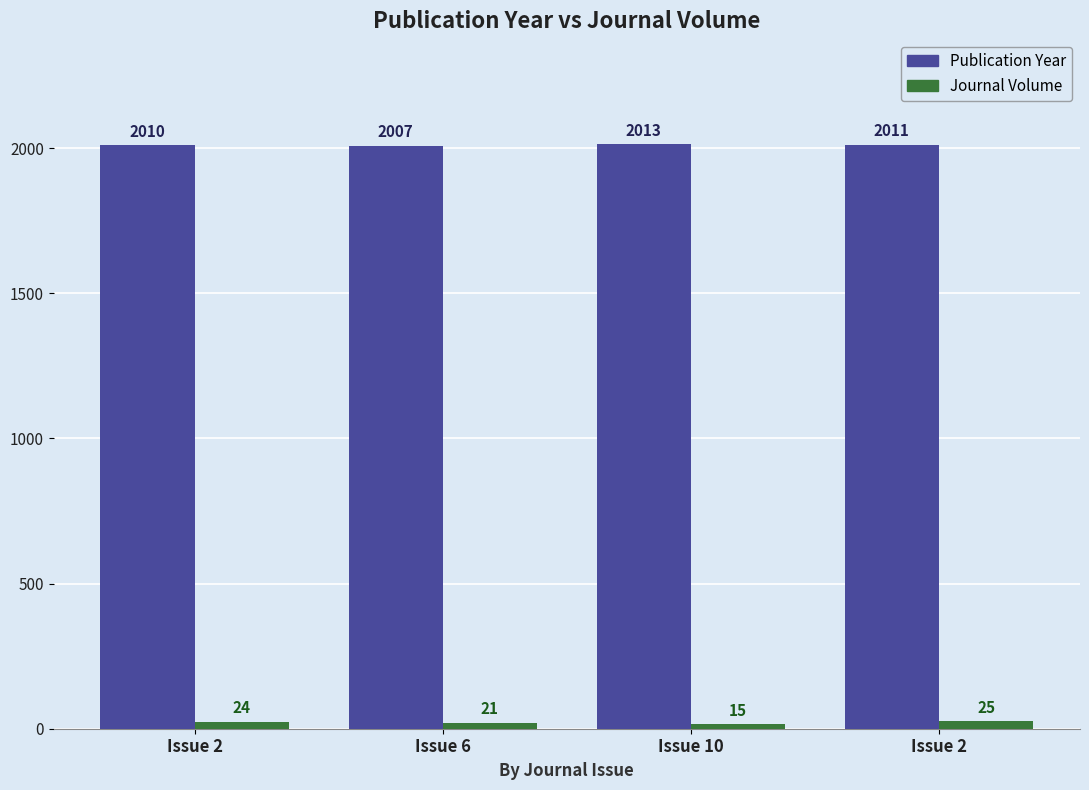

Does the chart contain stacked bars?

No